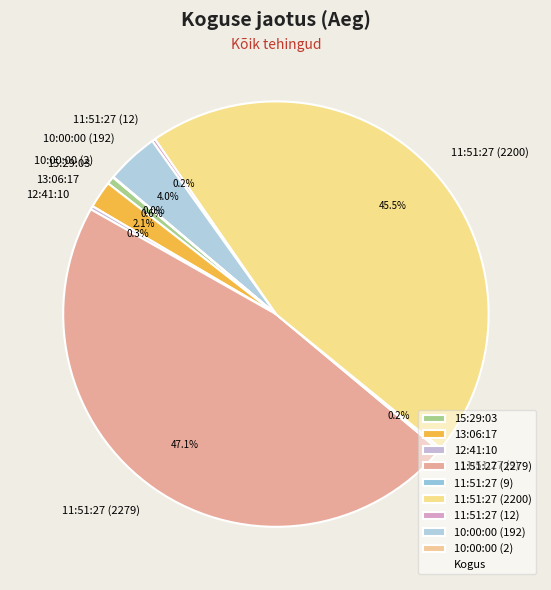

What portion of the pie excludes 10:00:00 (192)?

96.0%